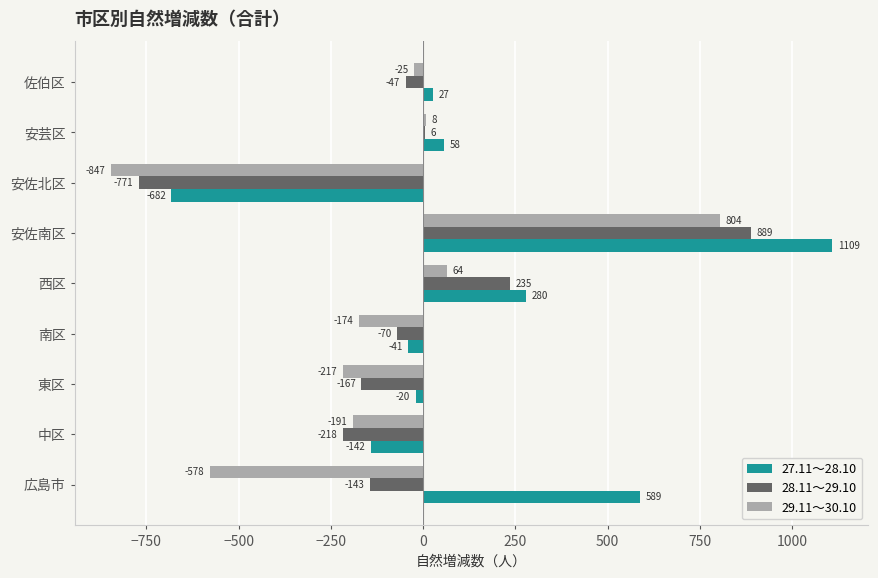

At which category is the sum across all series the highest?

安佐南区